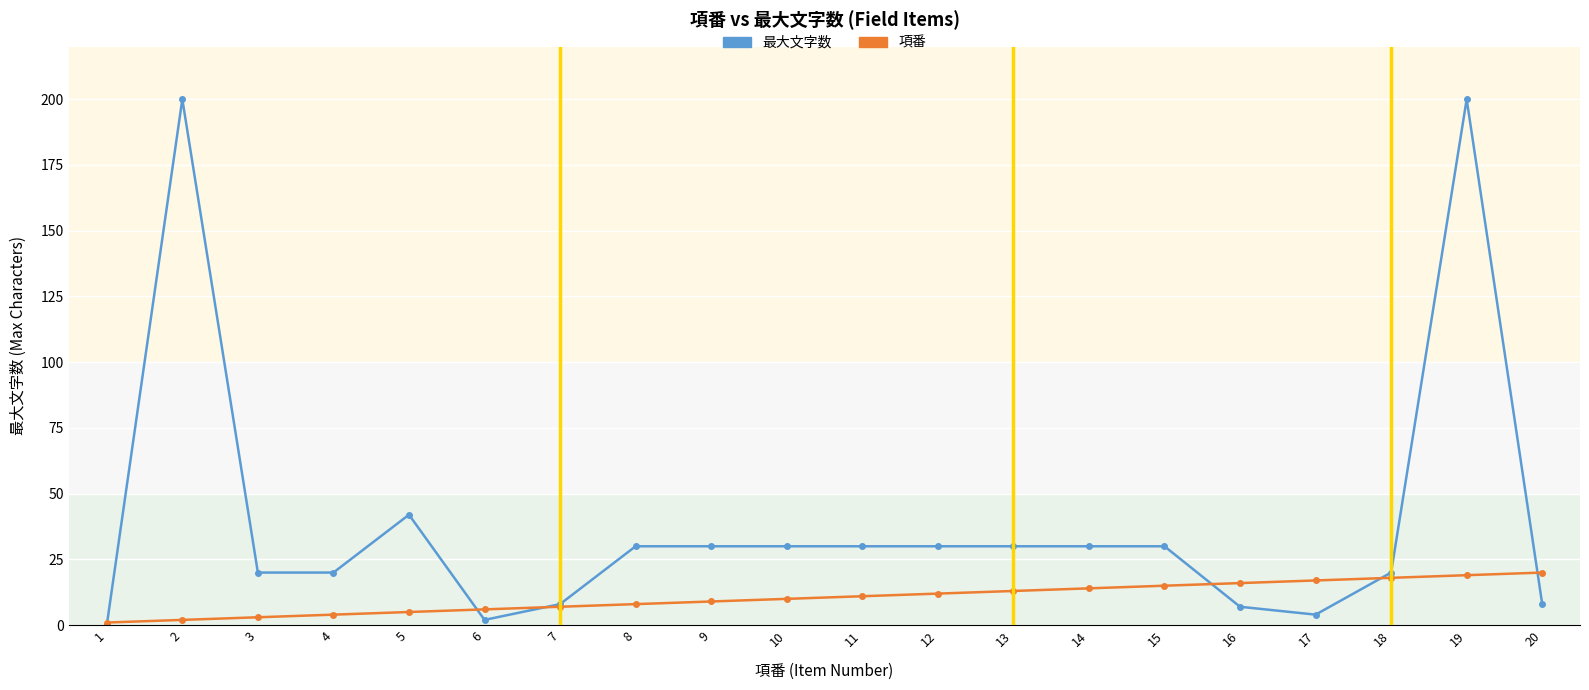

Where does the 最大文字数 series first go above 30?

2